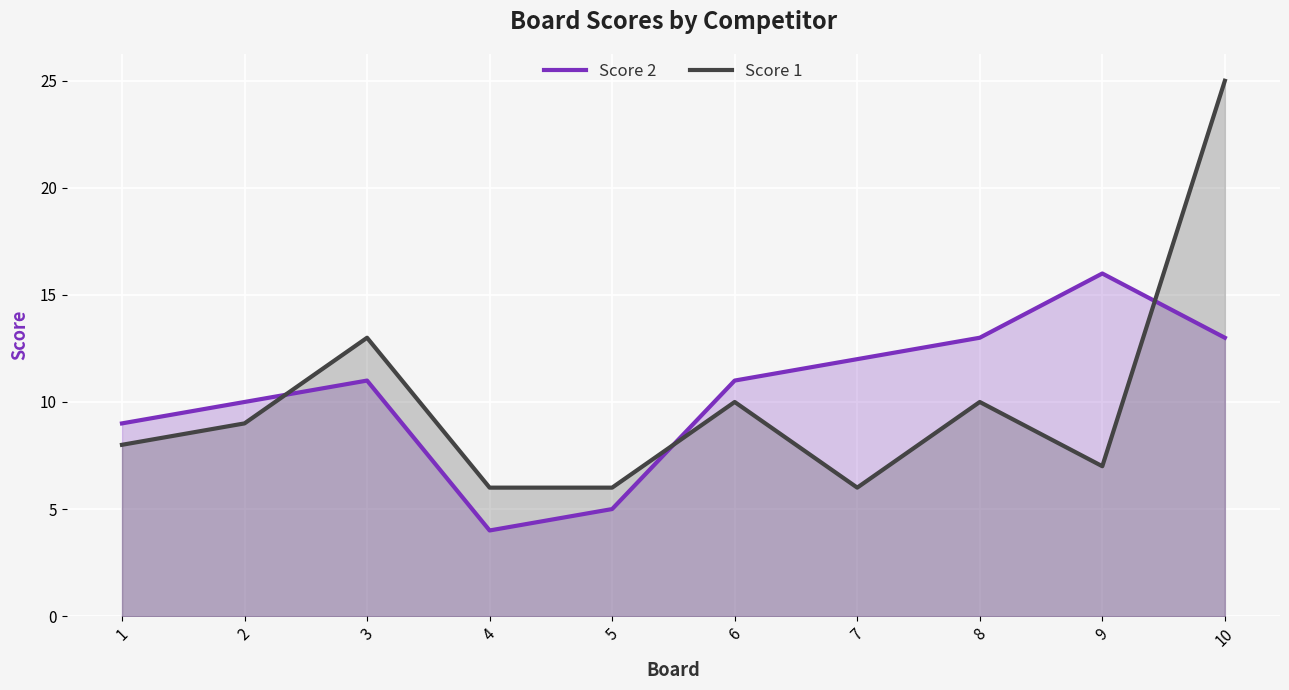

At which category does Score 1 reach its first local valley?

7